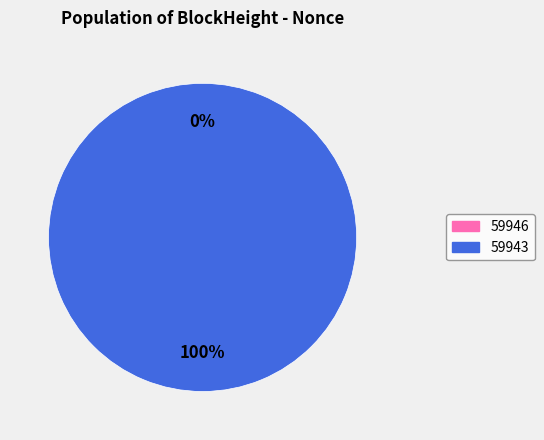

True or false: 59943 accounts for 100% of the total.

True